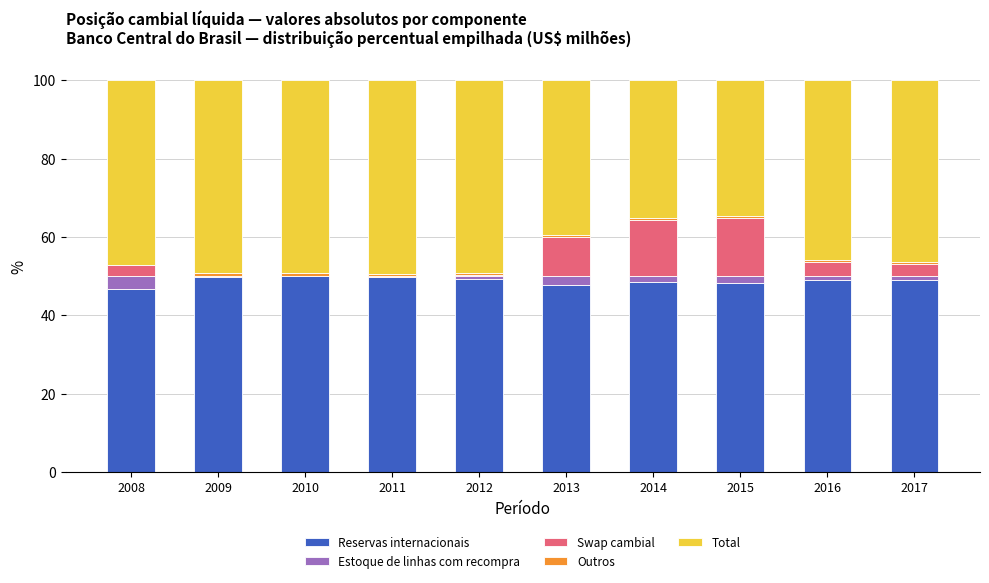

What is the highest value of the Reservas internacionais series?

50.0